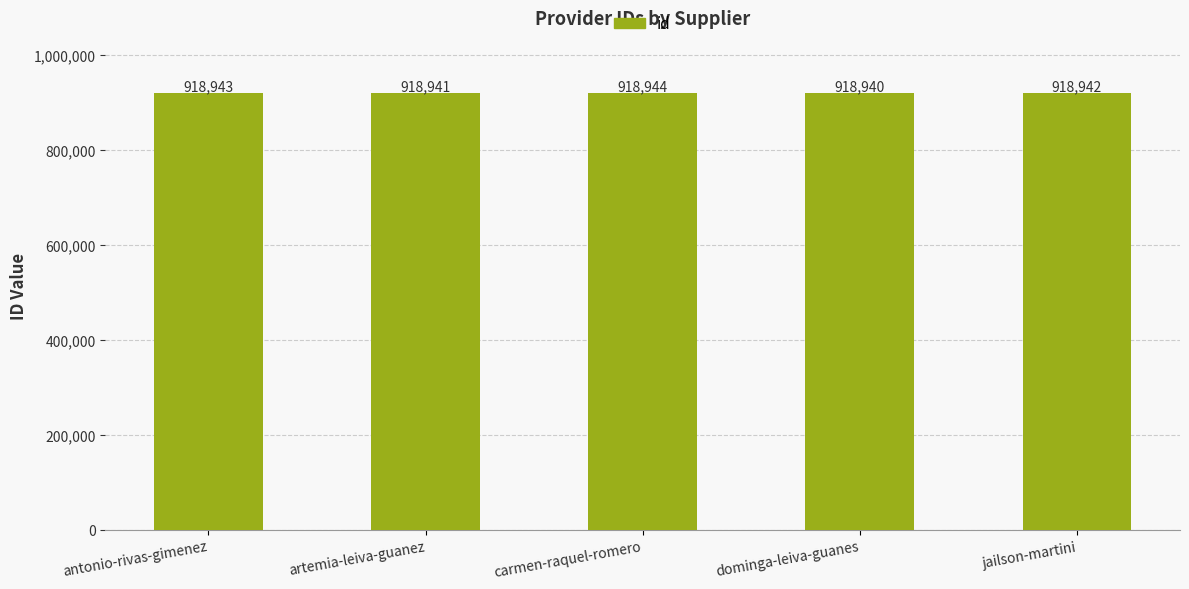

Reading left to right, what are all the values shown in this chart?

918943	918941	918944	918940	918942